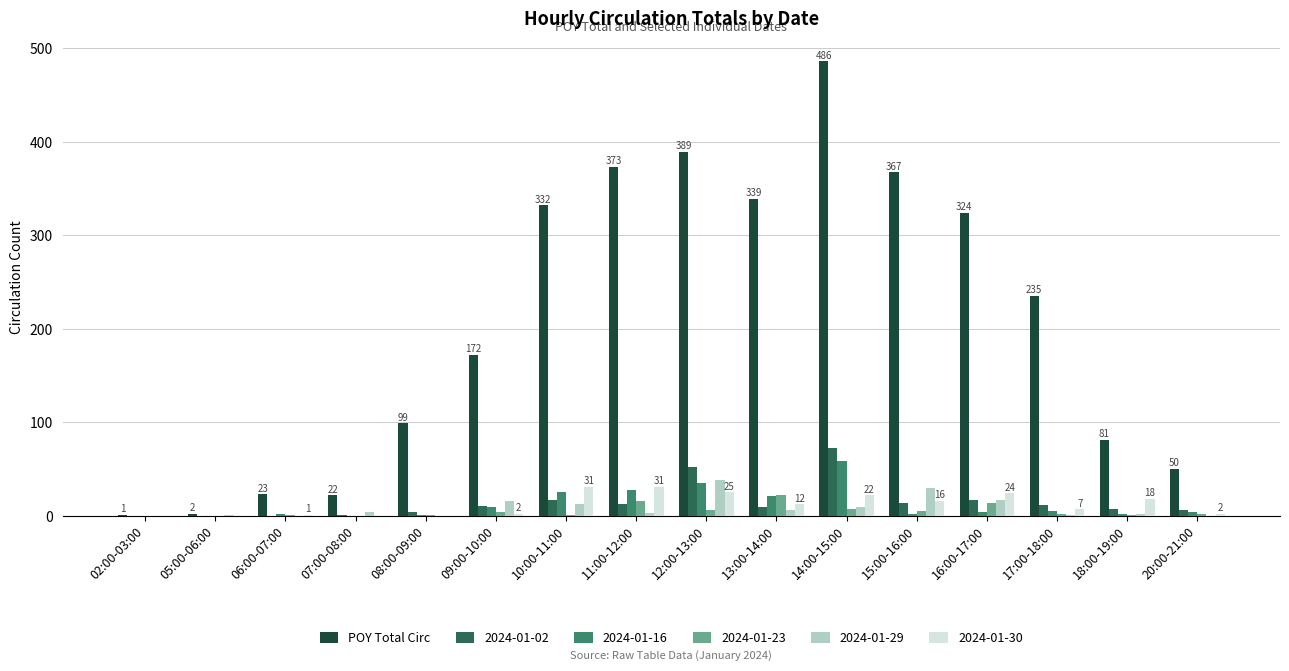

The 2024-01-30 series shows 0 at 08:00-09:00. True or false?

True